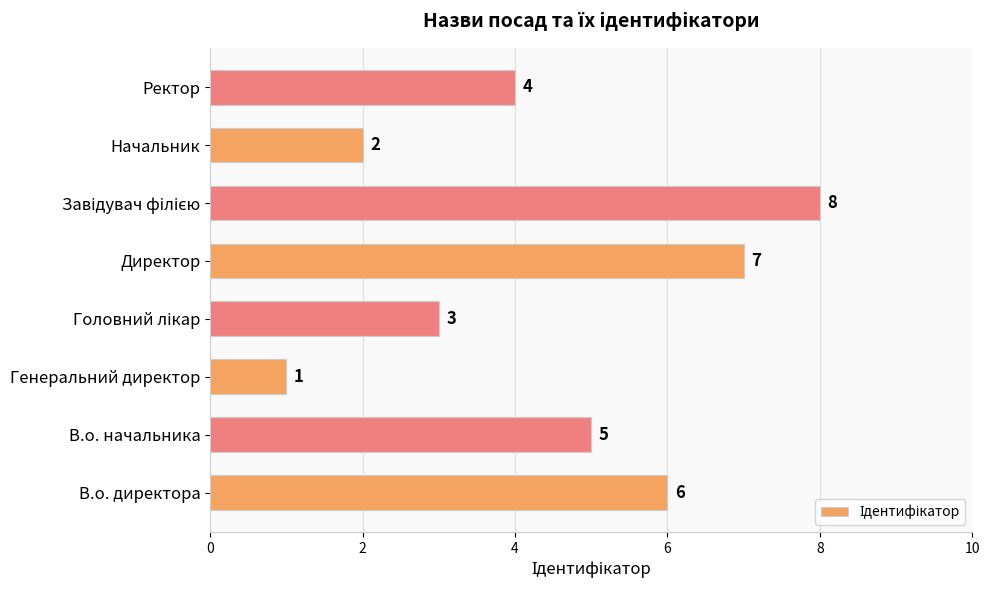

What is the ratio of the value at Начальник to the value at Генеральний директор?

2.0